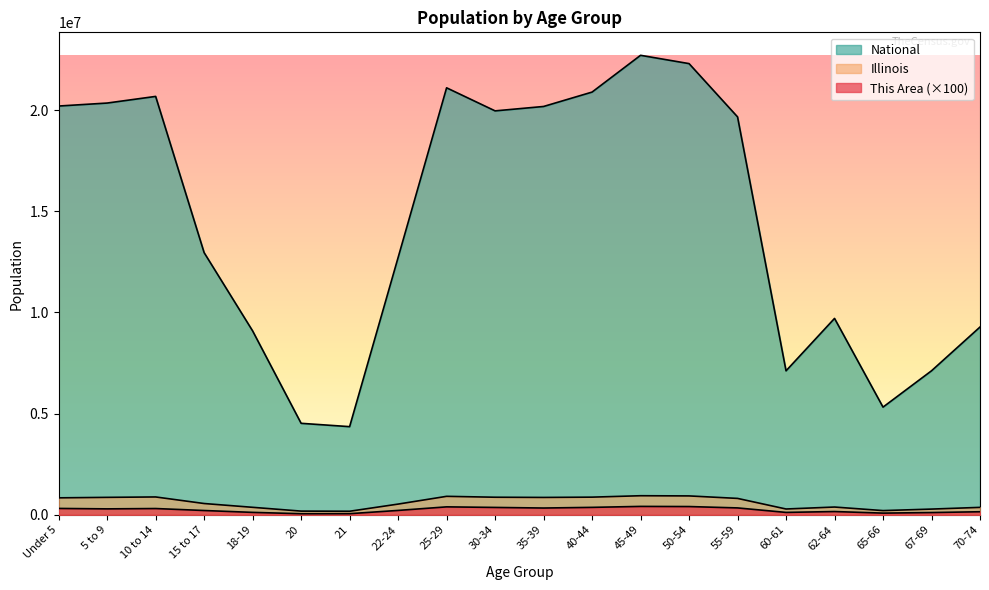

What is the approximate value of This Area at 20, to the nearest 50?

51100